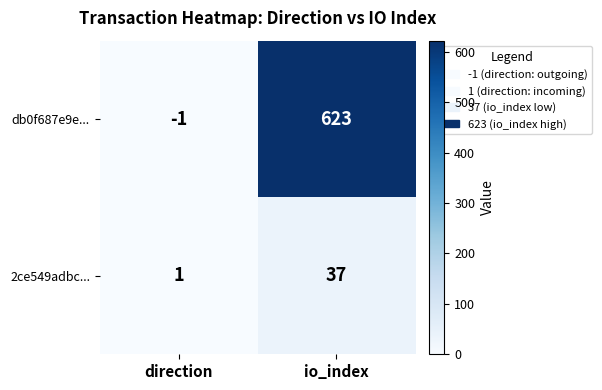

Rank the series by their maximum value, from highest to lowest.

db0f687e9e..., 2ce549adbc...